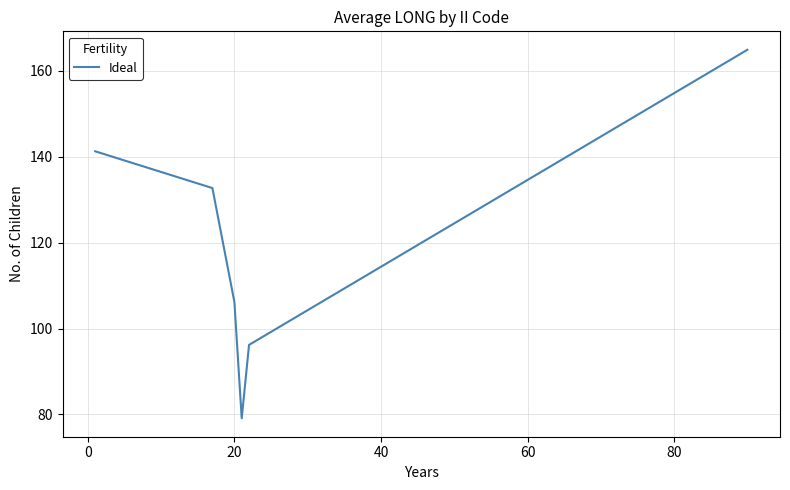

What is the average value?

120.1